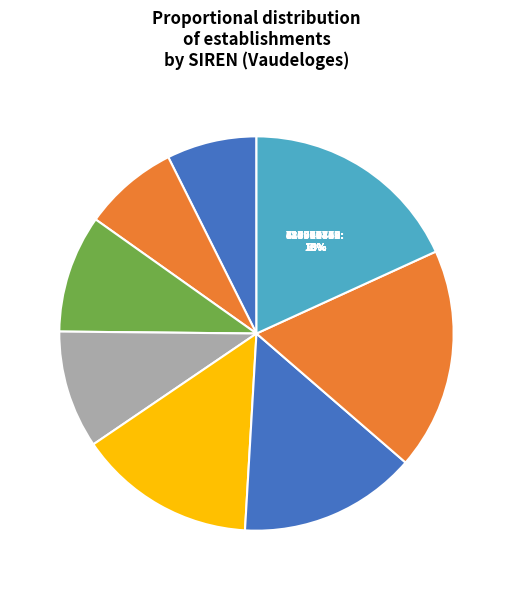

To the nearest percent, what is the average slice percentage?

12%